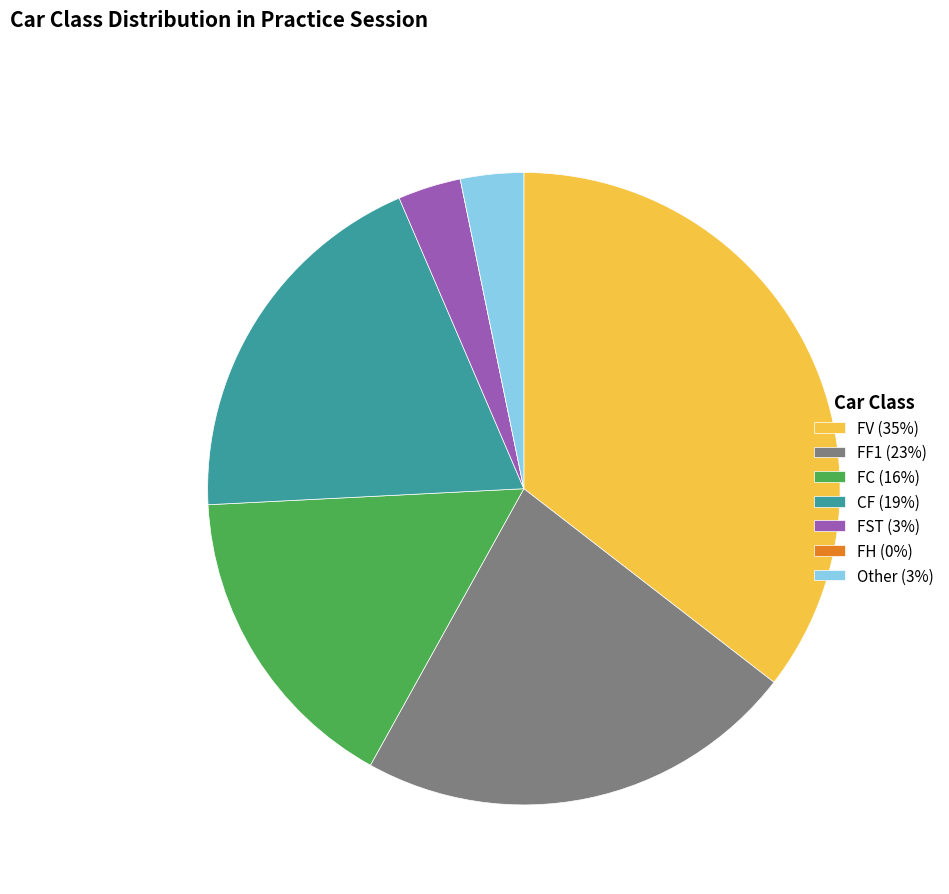

Is CF the majority of the pie?

No